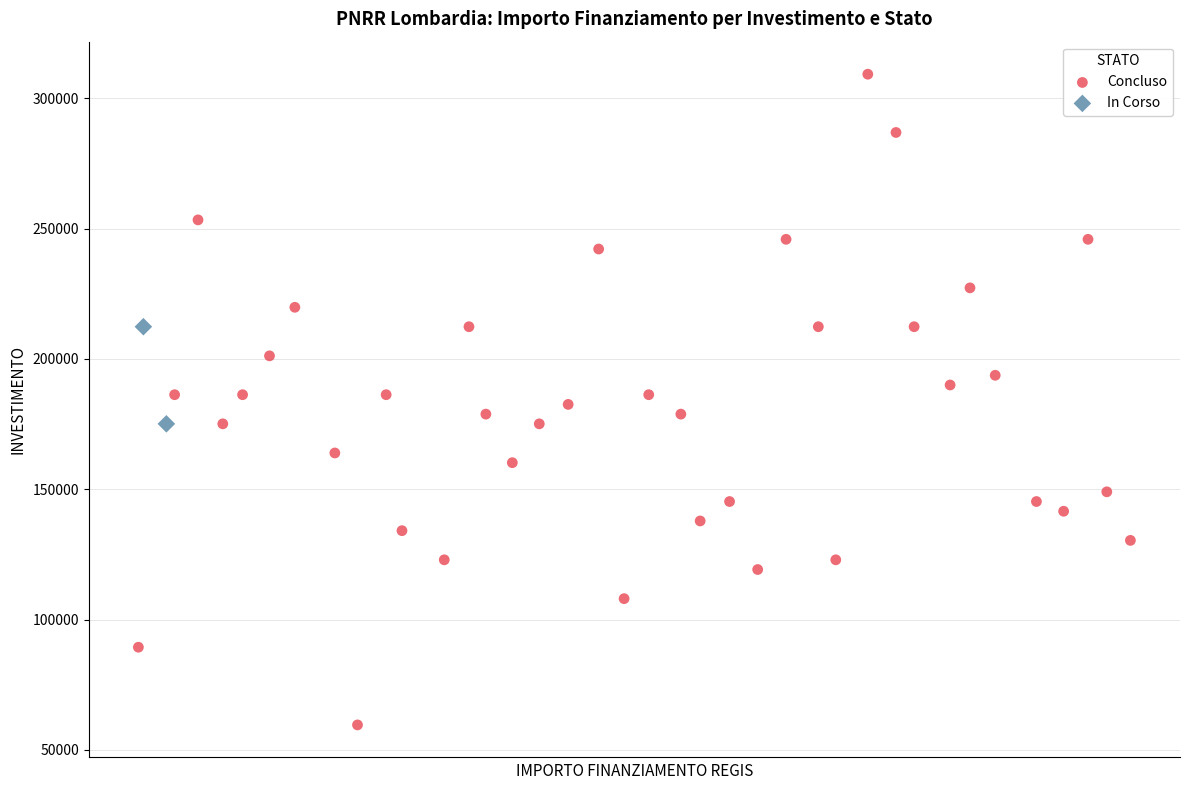

What are all the series names shown in the legend?

Concluso, In Corso